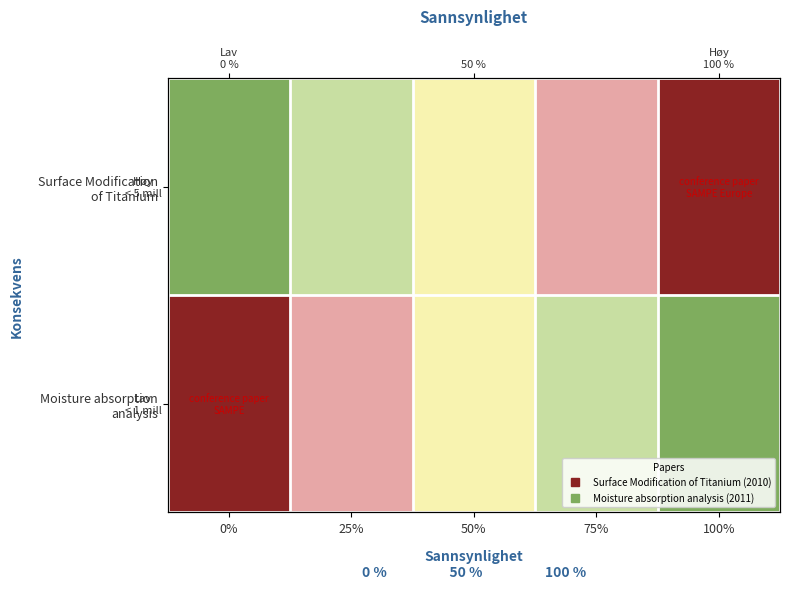

Is the value of Moisture absorption analysis at 75% greater than the value of Surface Modification of Titanium at 0%?

Yes